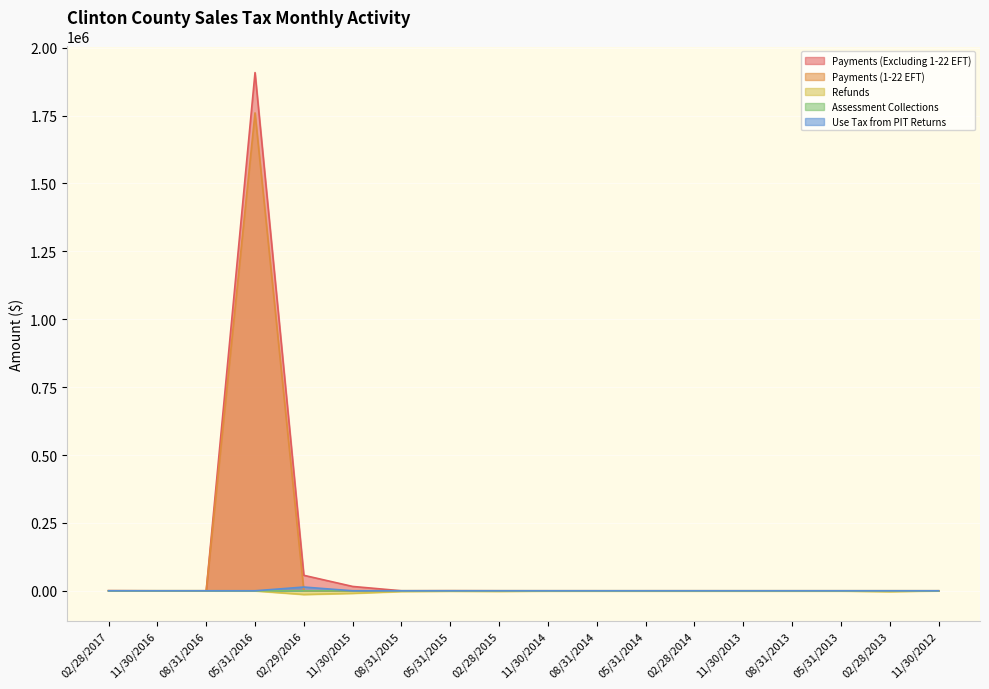

What is the difference between the Payments (Excluding 1-22 EFT) values at 08/31/2014 and 11/30/2013?

19.0